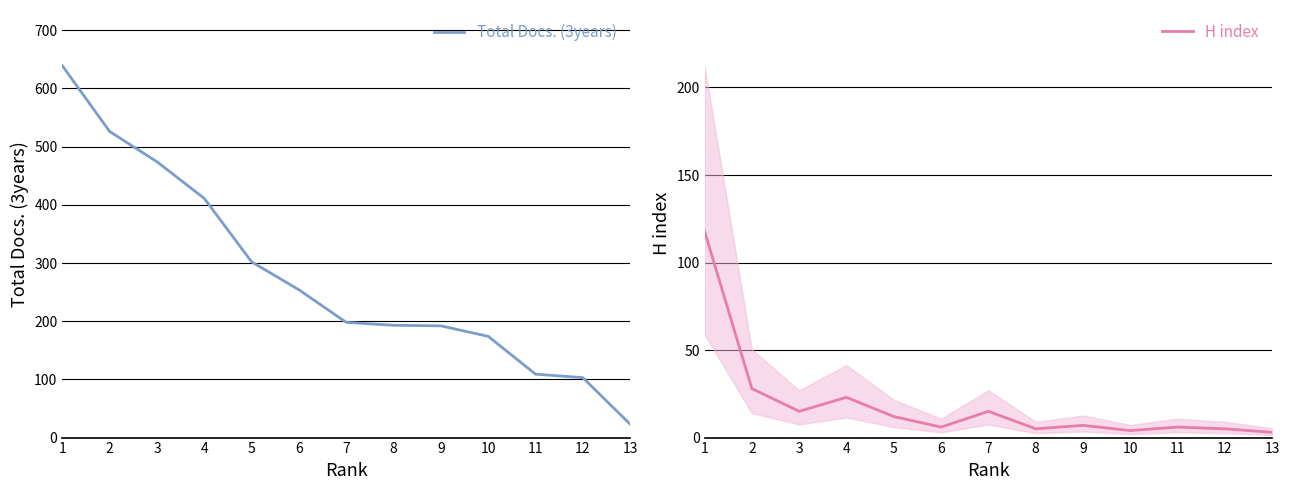

What is the total value across all series at 12?

108